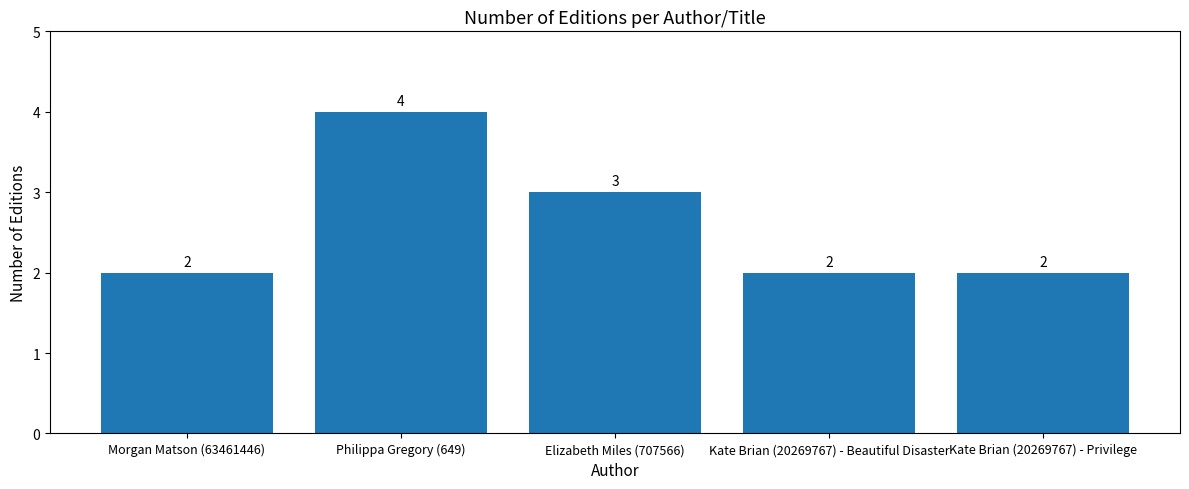

What is the greatest value displayed?

4